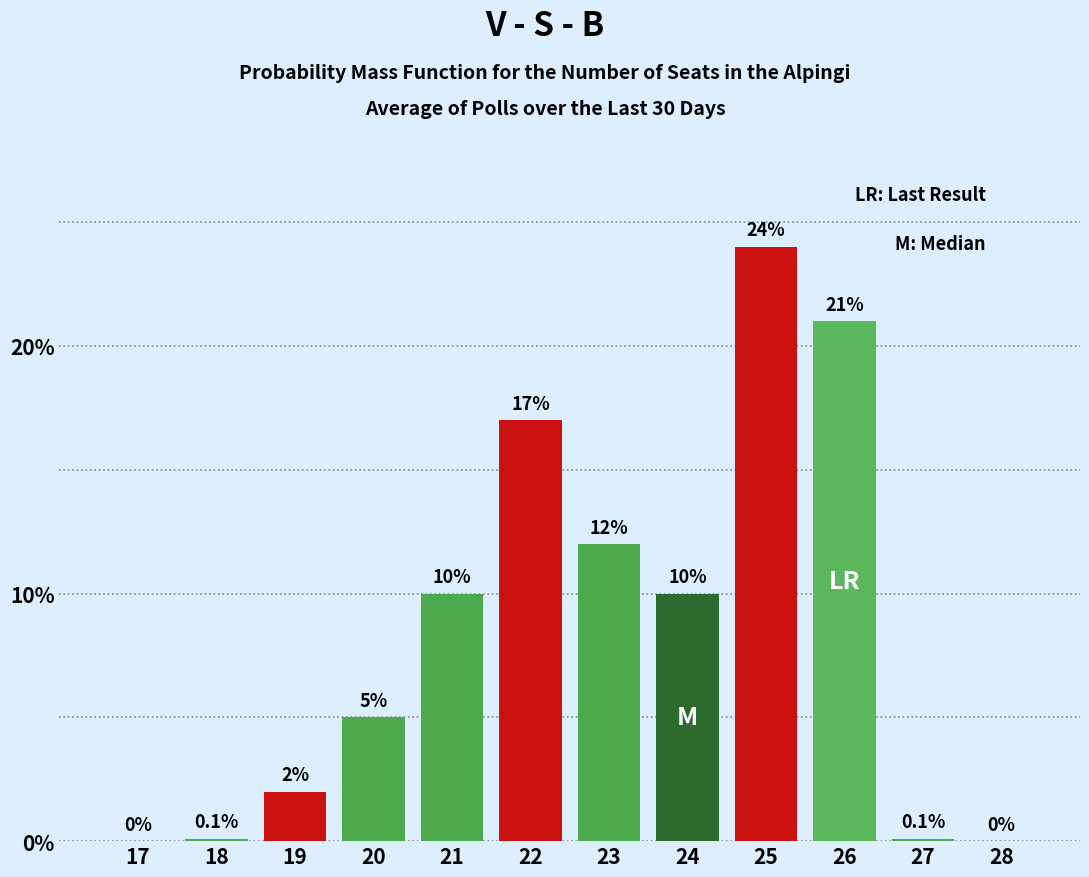

Reading left to right, extract all data points from this chart.

17=0.0	18=0.1	19=2.0	20=5.0	21=10.0	22=17.0	23=12.0	24=10.0	25=24.0	26=21.0	27=0.1	28=0.0